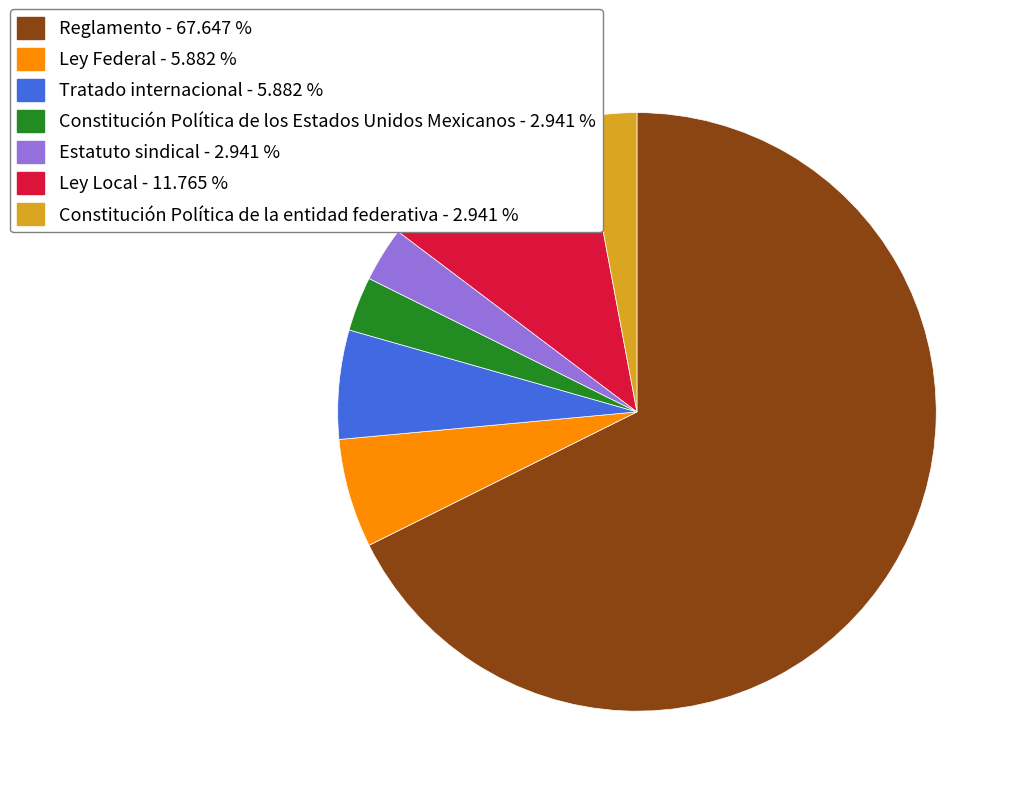

What is the ratio of the value at Ley Local to the value at Ley Federal?

2.0